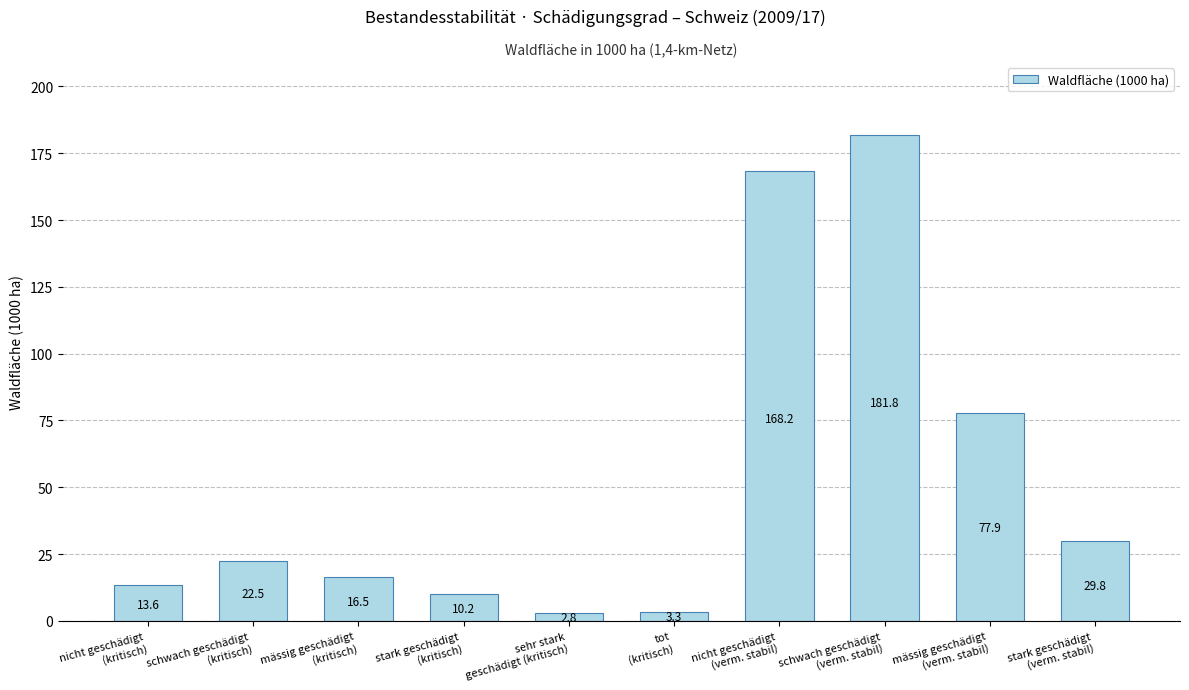

Between schwach geschädigt
(verm. stabil) and nicht geschädigt
(kritisch), which is larger?

schwach geschädigt
(verm. stabil)